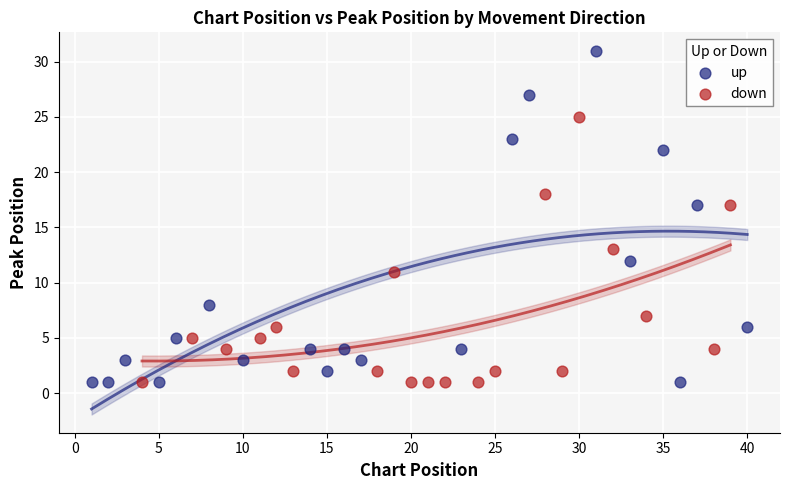

Which series has the largest Y range (max minus min)?

up